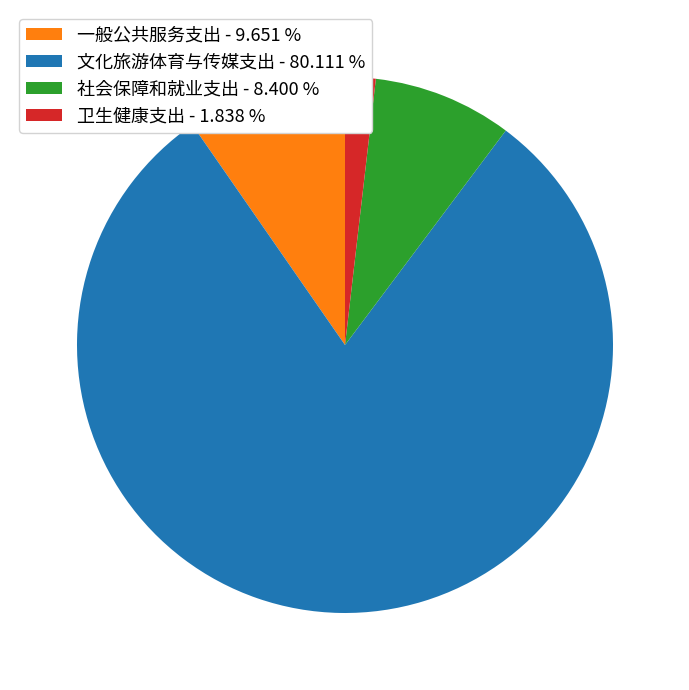

Which has a higher value, 社会保障和就业支出 or 文化旅游体育与传媒支出?

文化旅游体育与传媒支出